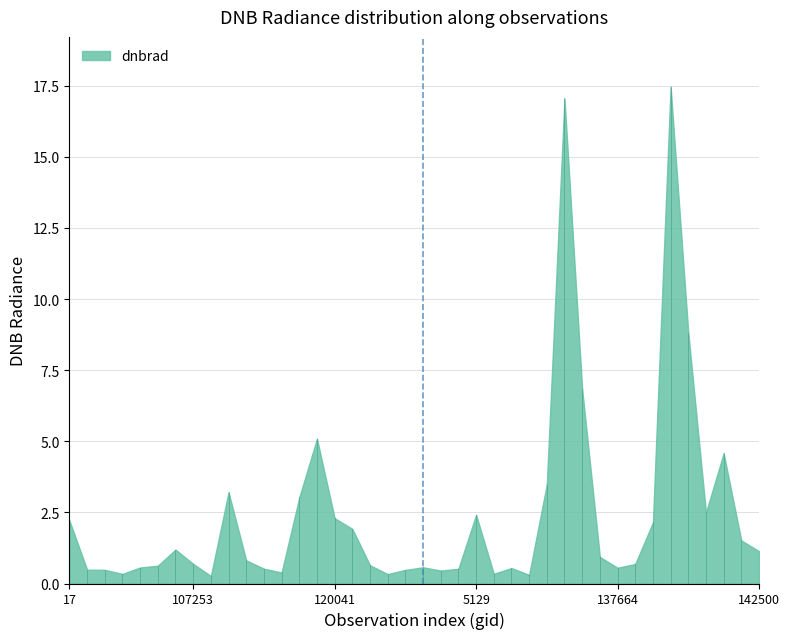

Which category has the highest value across all series?

141142